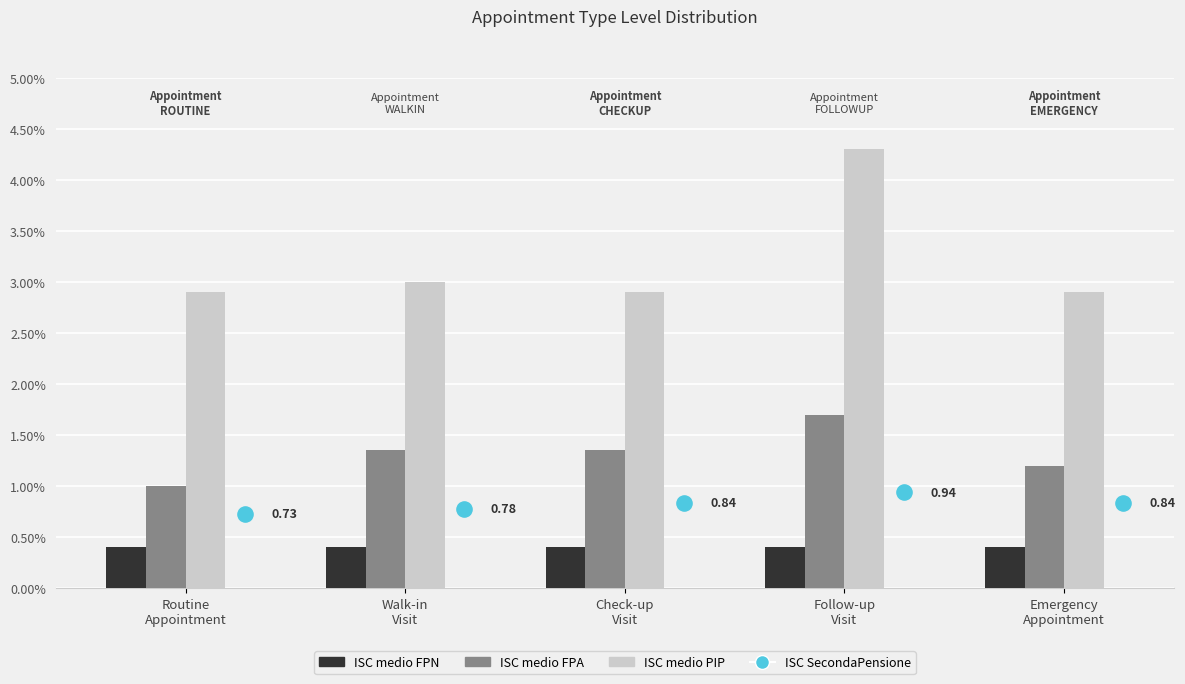

At how many categories does at least one series exceed 1?

5